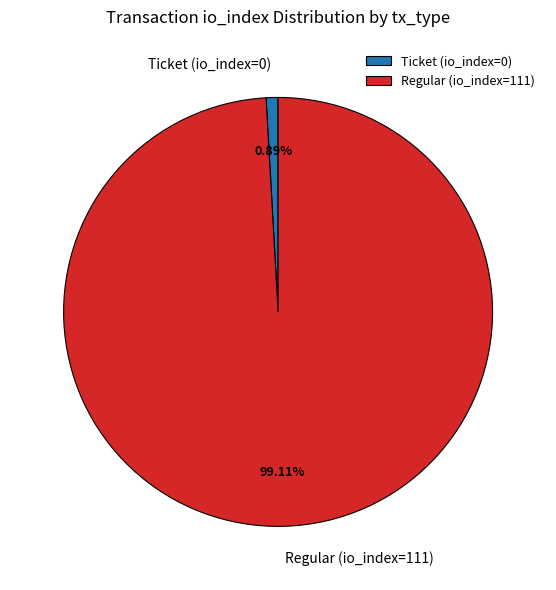

Is the sum of Ticket (io_index=0) and Regular (io_index=111) greater than half?

Yes